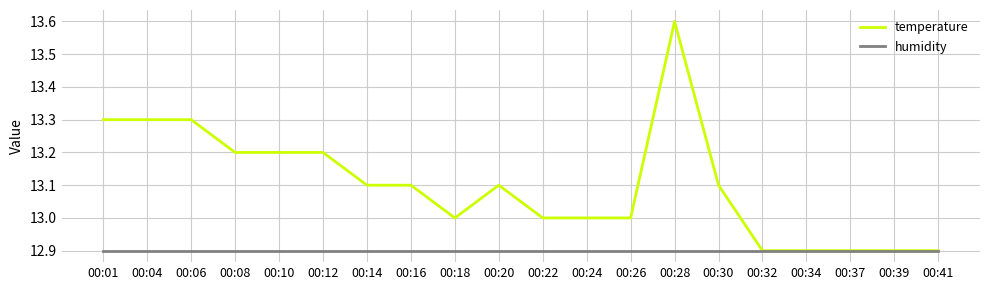

How many categories are shown in the chart?

20